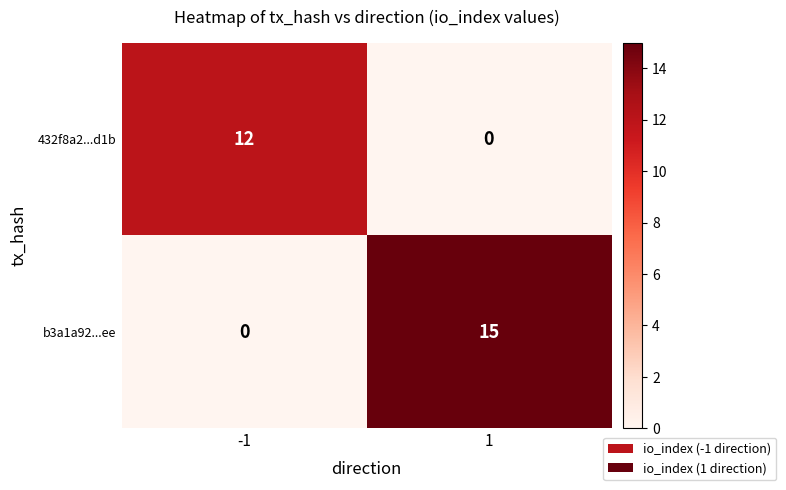

What is the difference between the b3a1a92...ee values at -1 and 1?

15